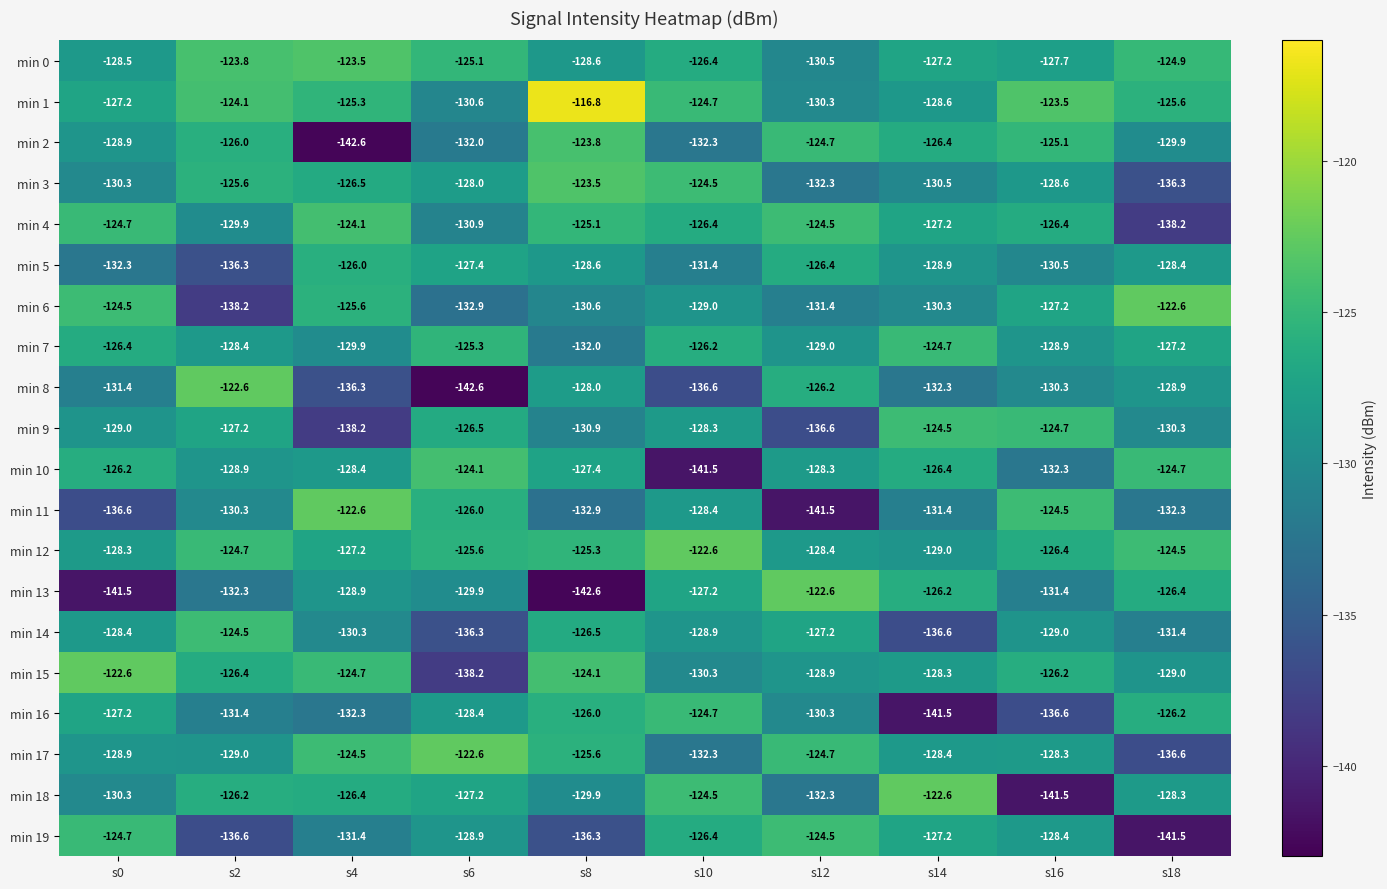

What is the difference between the maximum and second lowest values in the min 16 series?

11.9